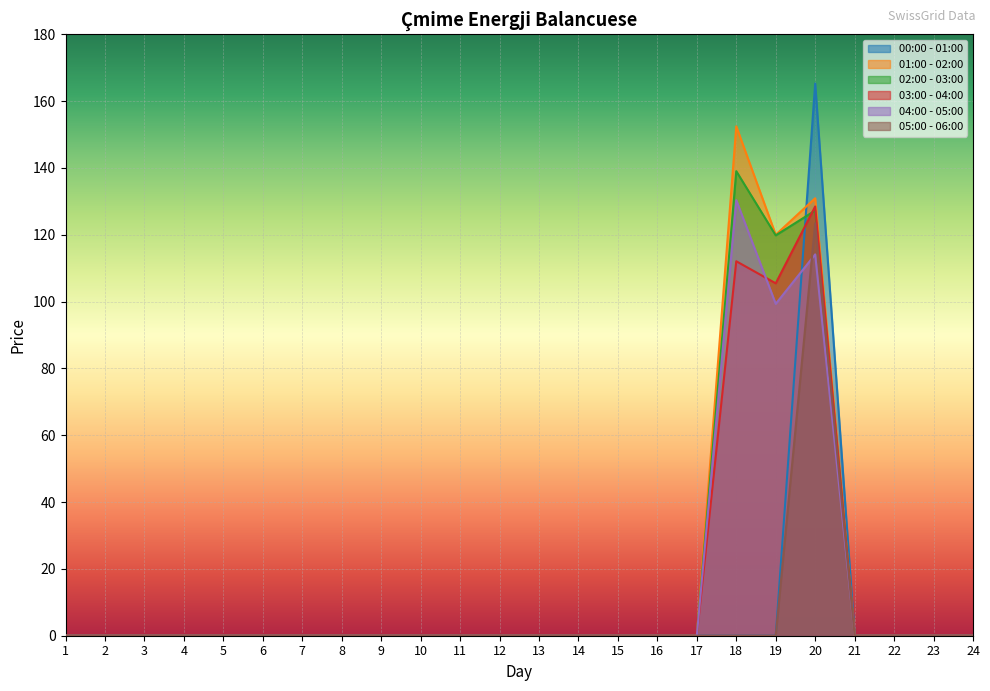

List the labels in order of 02:00 - 03:00 value, smallest first.

1, 2, 3, 4, 5, 6, 7, 8, 9, 10, 11, 12, 13, 14, 15, 16, 17, 21, 22, 23, 24, 19, 20, 18